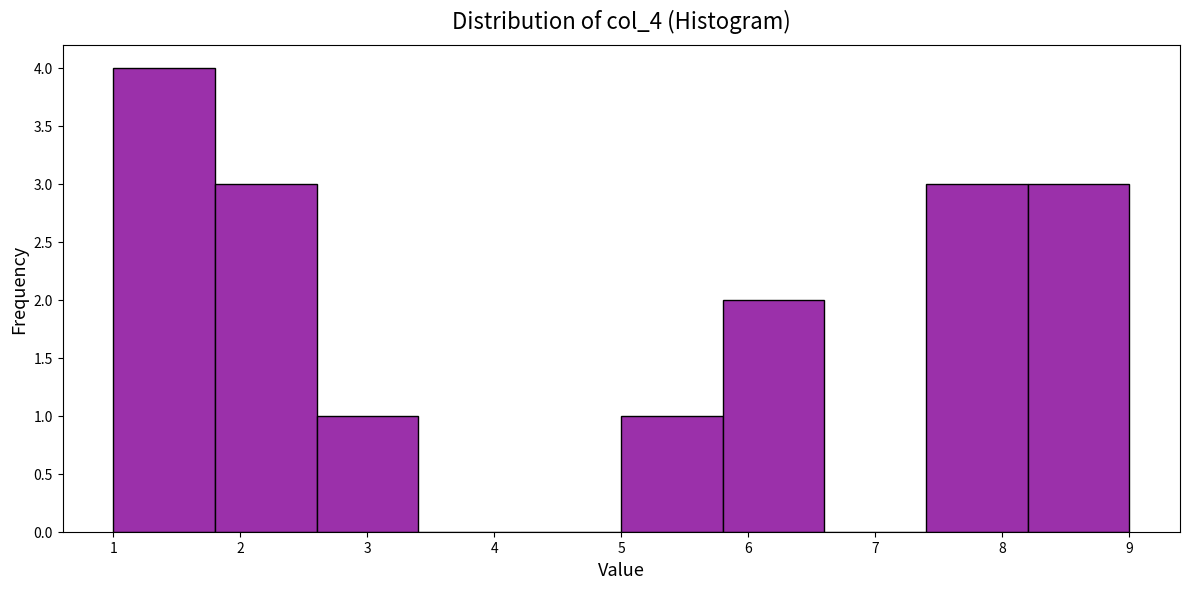

What is the height of the bar covering 1.8 to 2.6 on the x-axis? The values are not printed on the chart, so give them approximately, as read against the axis.

3